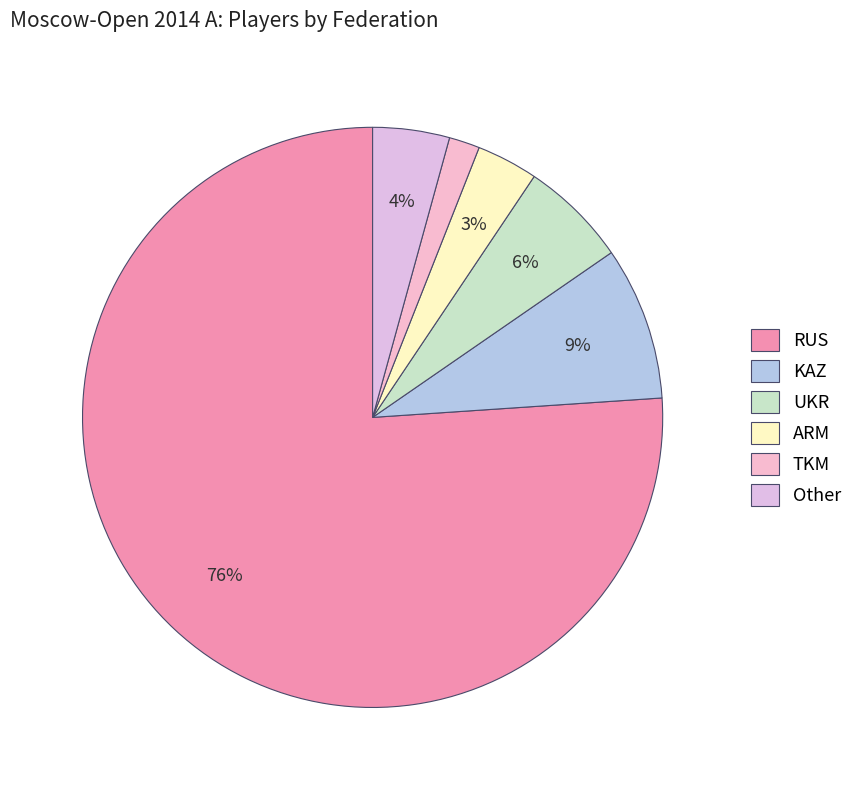

Is it true that TKM is 13% of the pie?

False